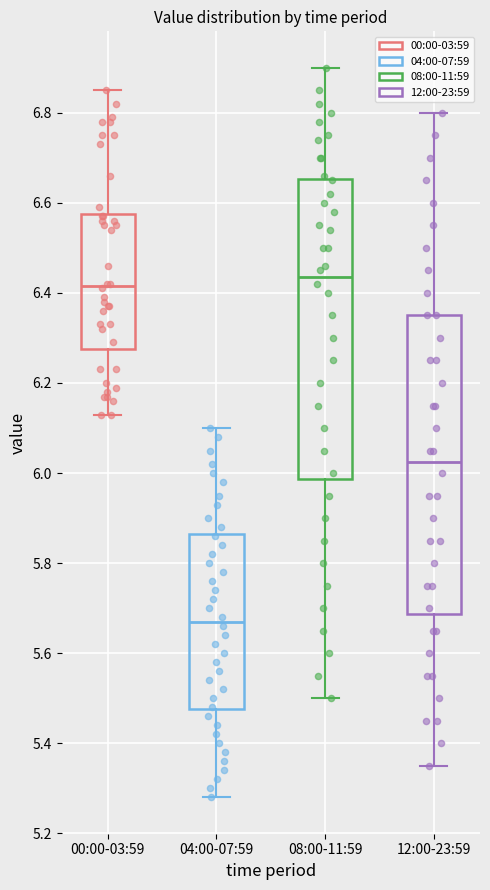

Reading left to right, read every box against the y-axis: the position of its median line, the range the box covers, and the ends of its whiskers. The values are not printed on the chart, so give them approximately, as read against the axis.

00:00-03:59: median 6.42, box 6.28 to 6.58, whiskers 6.14 to 6.86
04:00-07:59: median 5.68, box 5.48 to 5.86, whiskers 5.28 to 6.10
08:00-11:59: median 6.44, box 5.98 to 6.66, whiskers 5.50 to 6.90
12:00-23:59: median 6.02, box 5.68 to 6.36, whiskers 5.36 to 6.80